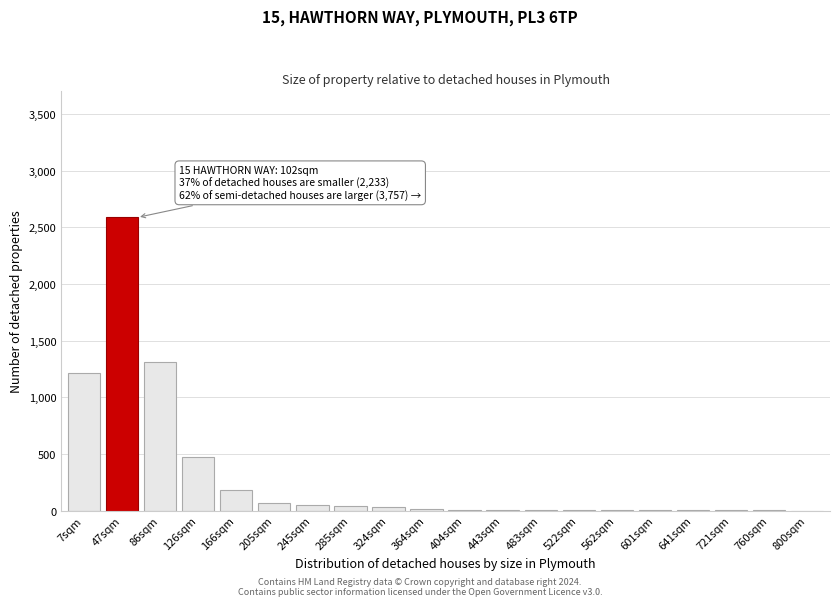

True or false: the data shows 1 at 760sqm.

True